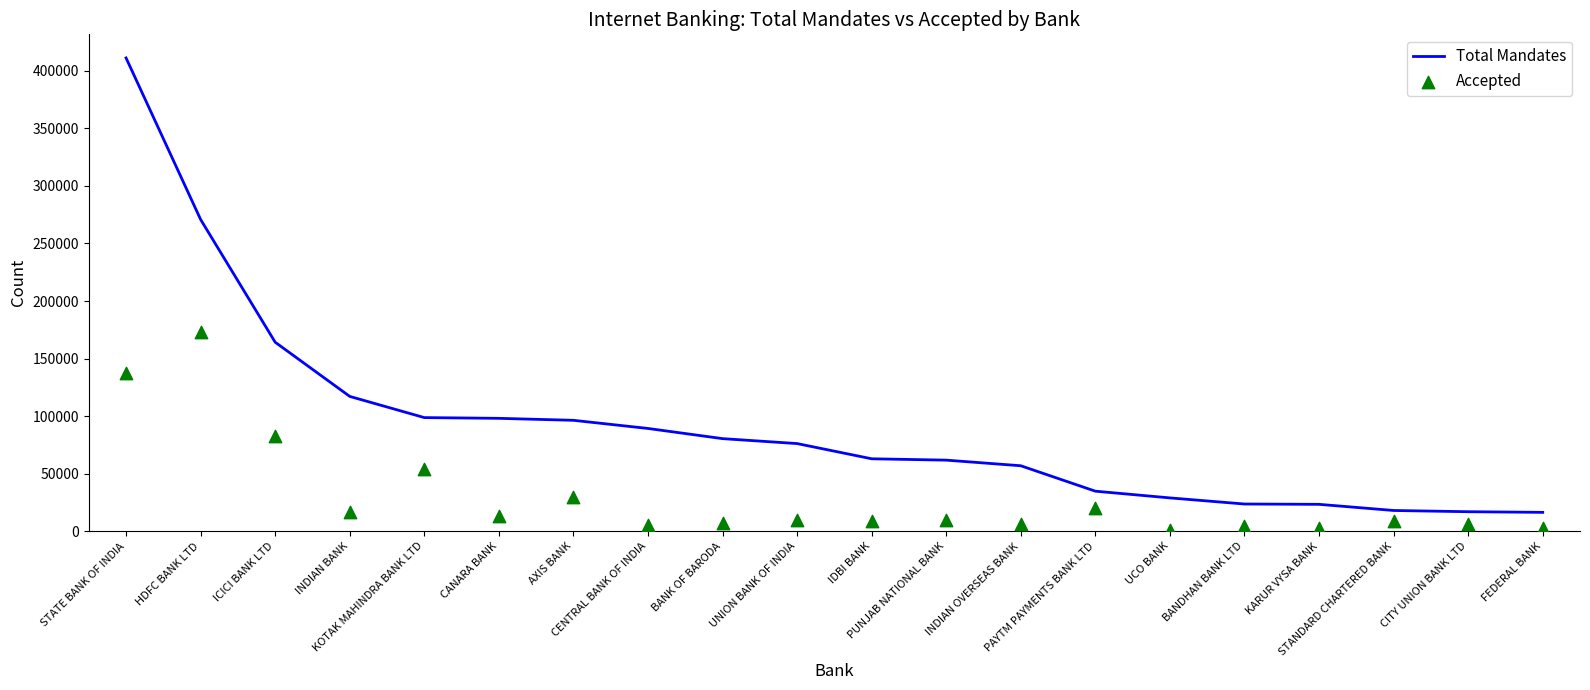

Which series contains the lowest Y value?

Accepted